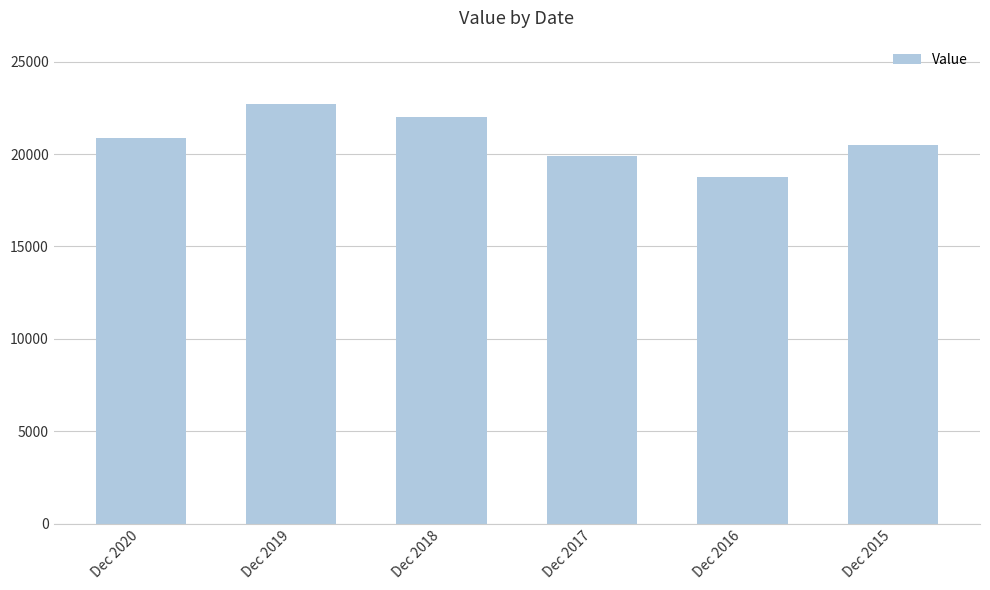

Reading right to left, extract all data points from this chart.

20480	18739	19874	21990	22722	20857